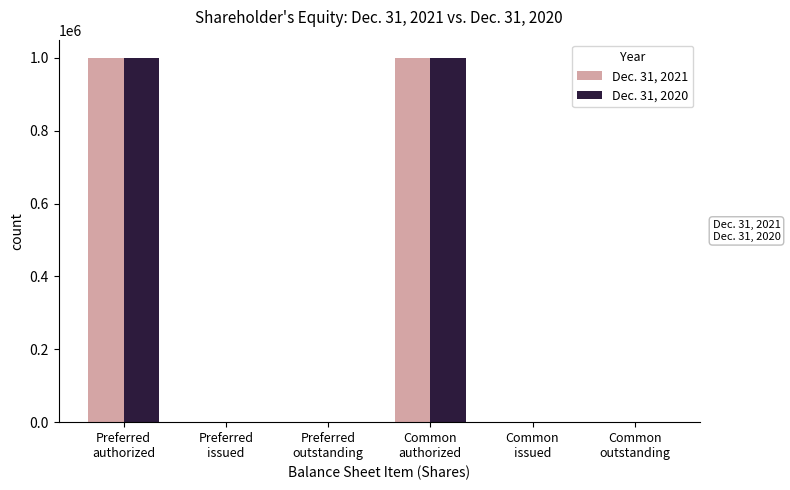

What is the average value of the Dec. 31, 2020 series?

333693